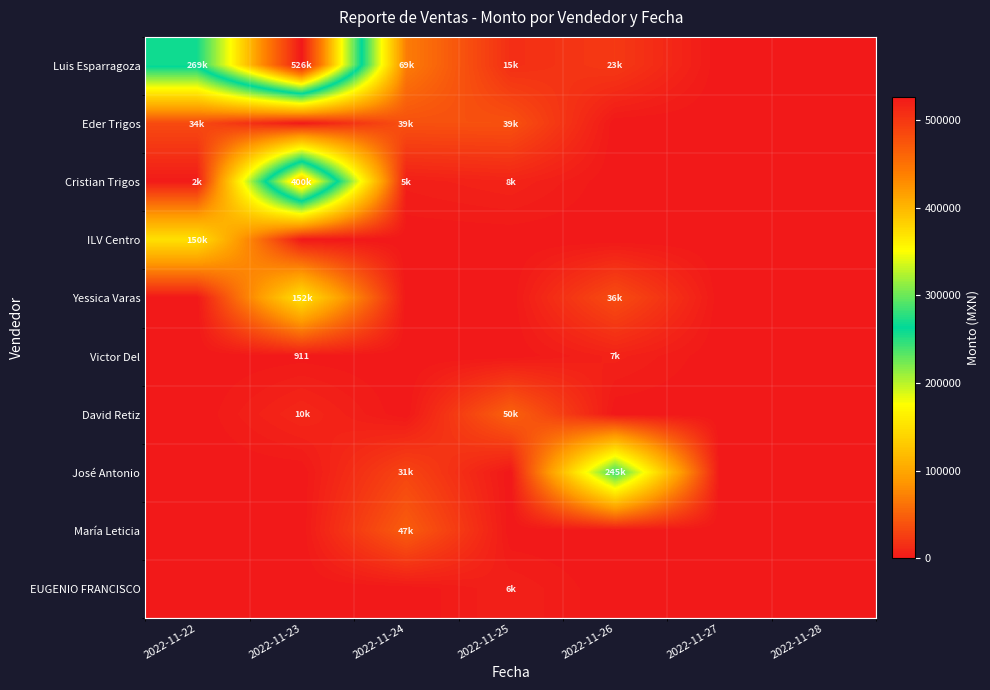

What is the total value across all series at 2022-11-25?

119462.5